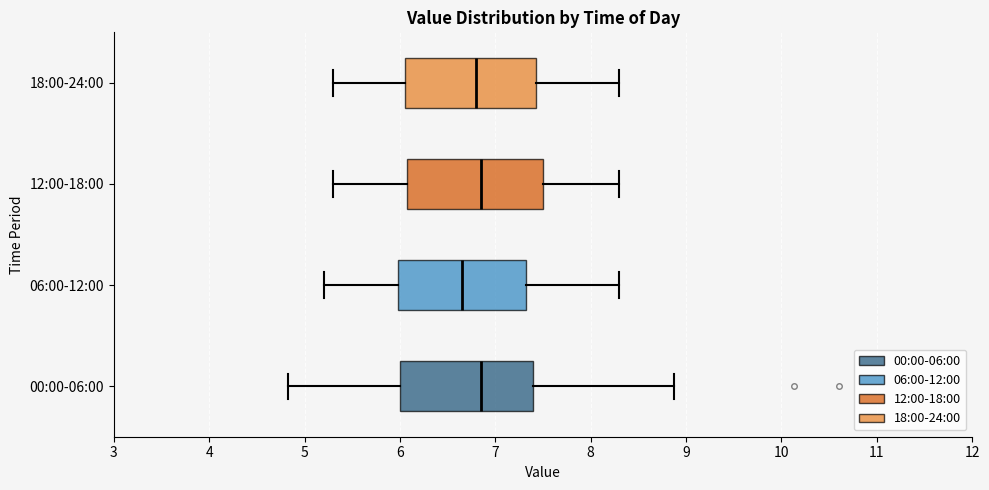

Where is the left edge of the box for 06:00-12:00 on the x-axis? The values are not printed on the chart, so give them approximately, as read against the axis.

6.0